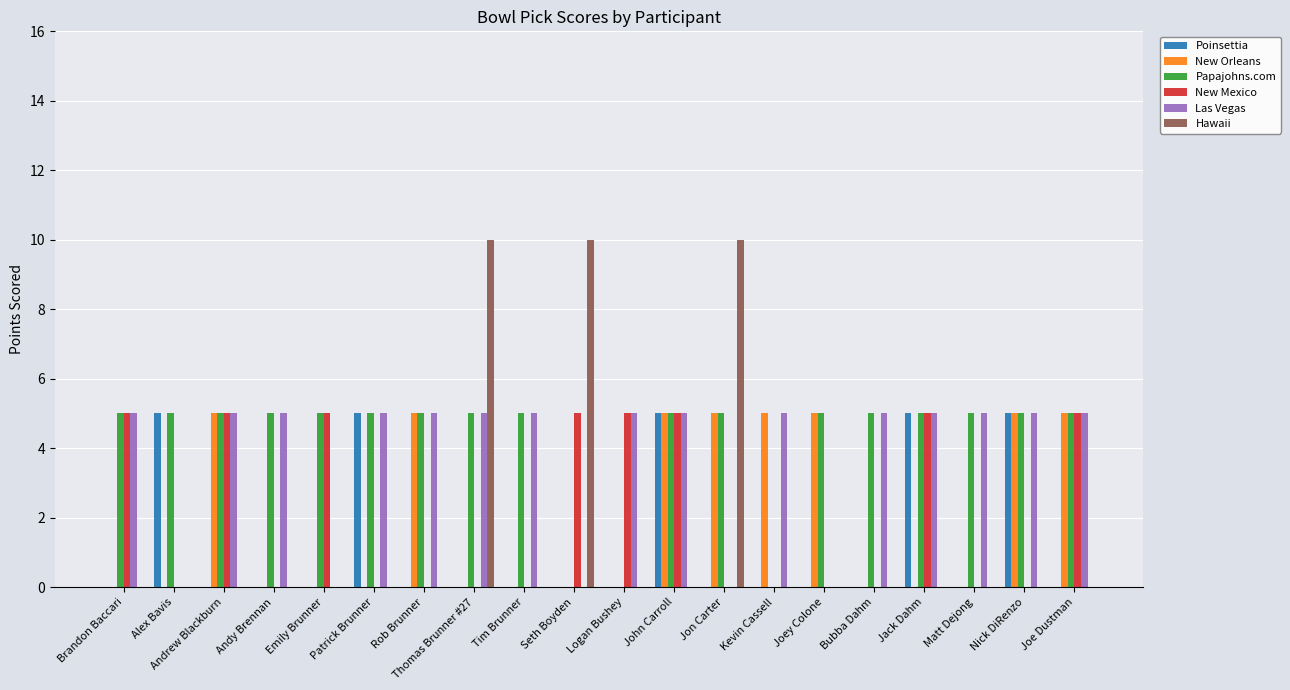

True or false: Las Vegas has a value of 5 at Joe Dustman.

True